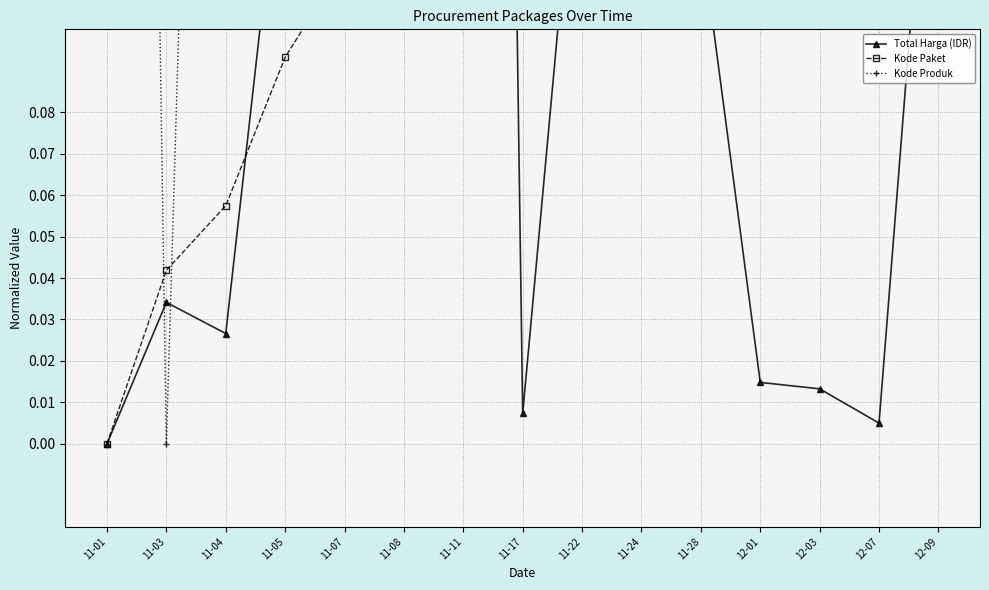

Rank the categories by Kode Paket value from lowest to highest.

11-01, 11-03, 11-04, 11-05, 11-07, 11-08, 11-11, 11-17, 11-22, 11-24, 11-28, 12-01, 12-03, 12-07, 12-09